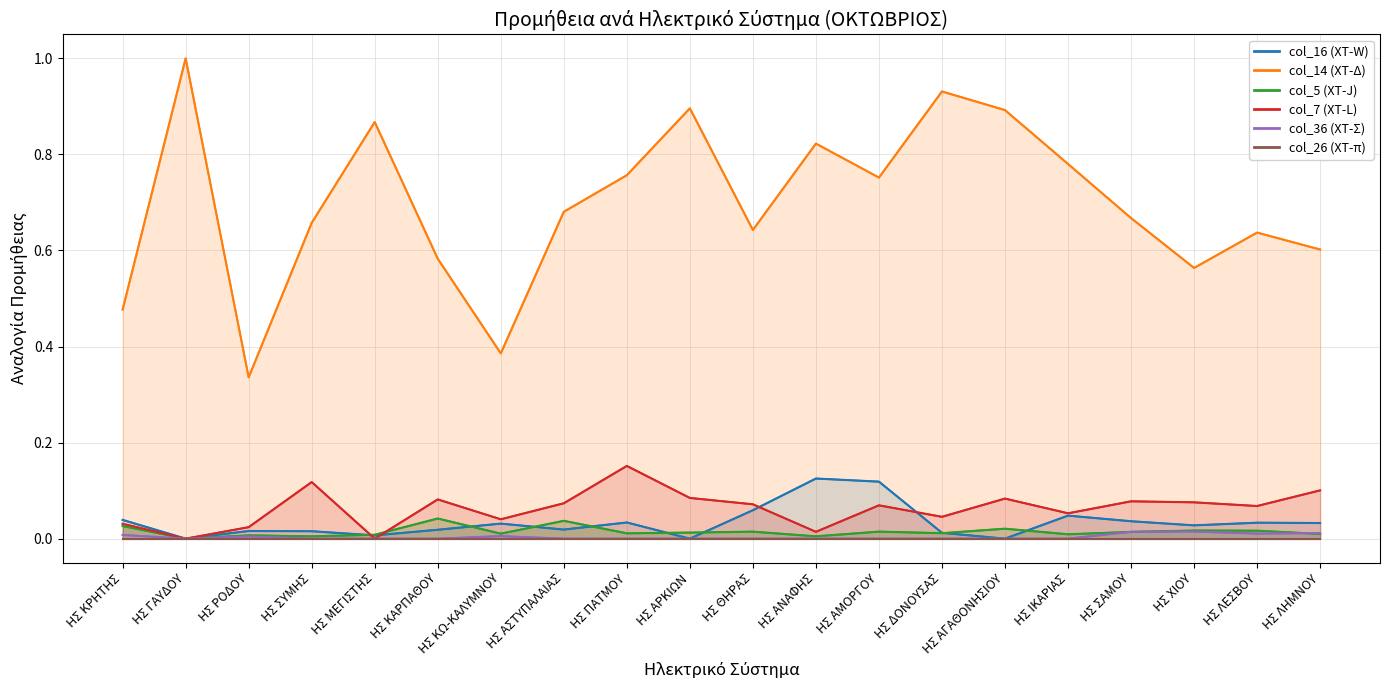

What is the label of the 9th point from the right?

ΗΣ ΑΝΑΦΗΣ